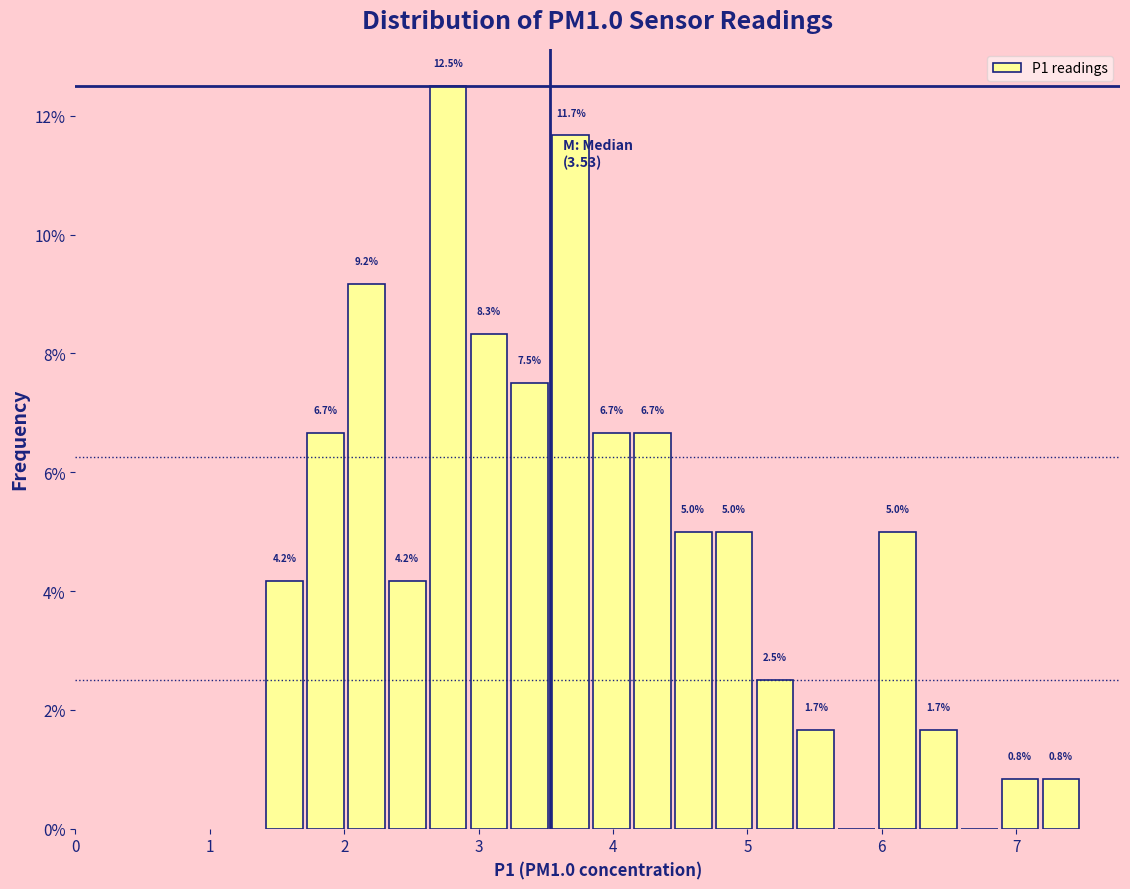

Read against the x-axis, roughly where is the centre of the tallest bar?

2.8